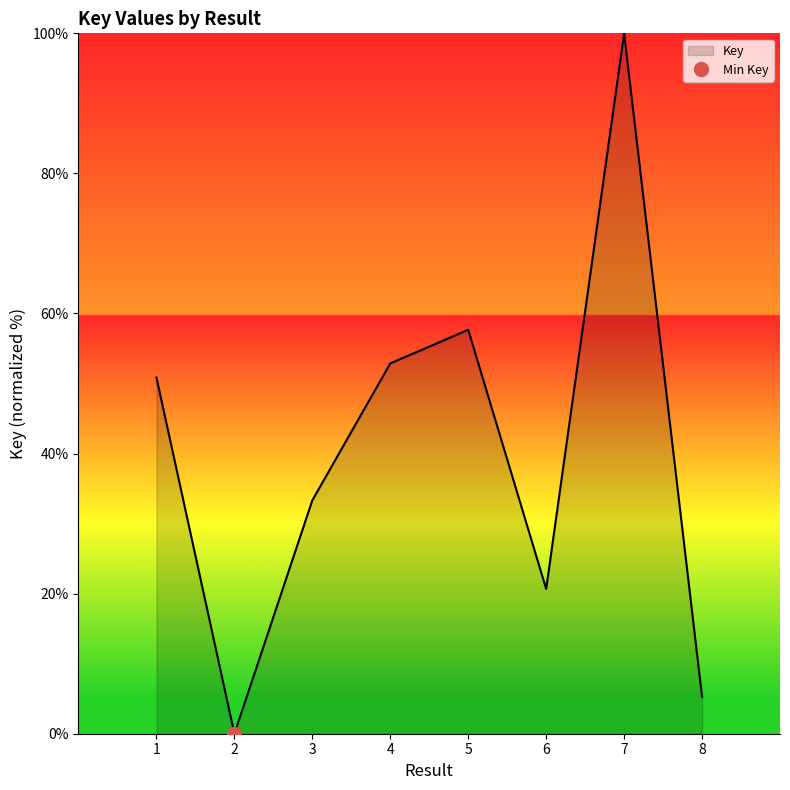

True or false: the data has more than 2 interior local peaks.

False